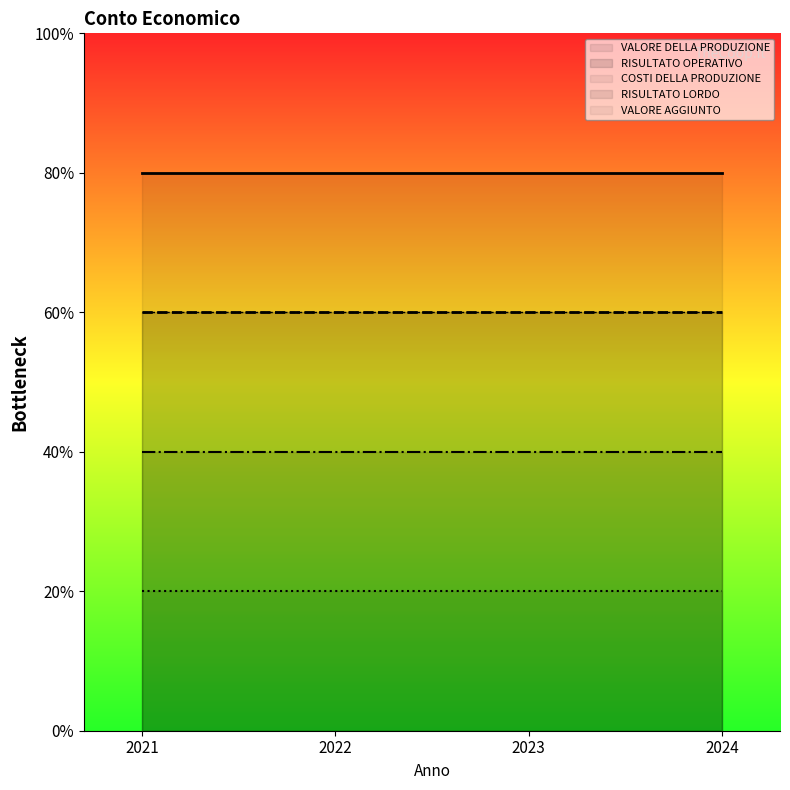

At which label does RISULTATO LORDO reach its minimum?

2021